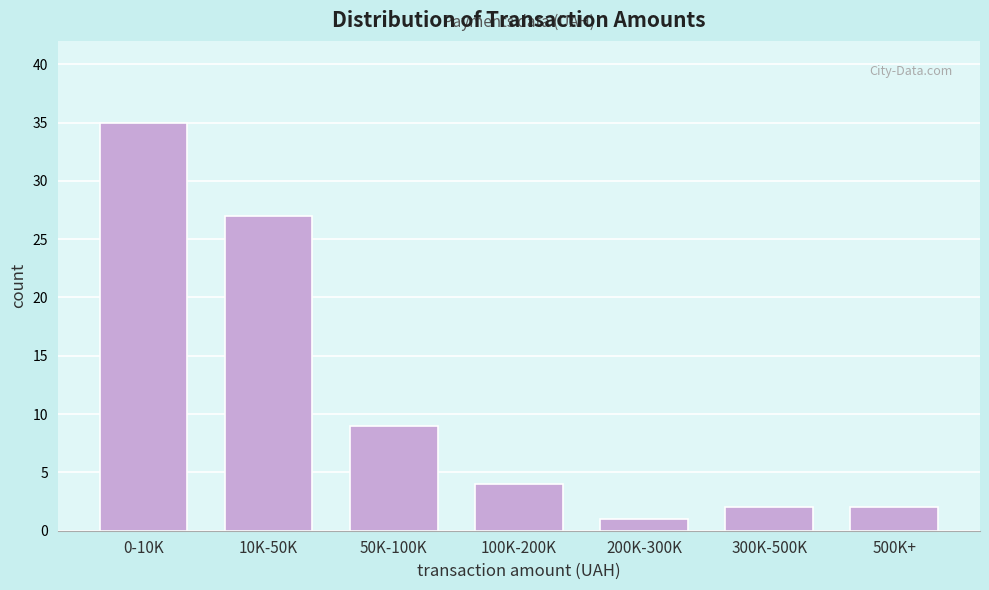

Reading left to right, what are all the values shown in this chart?

35	27	9	4	1	2	2